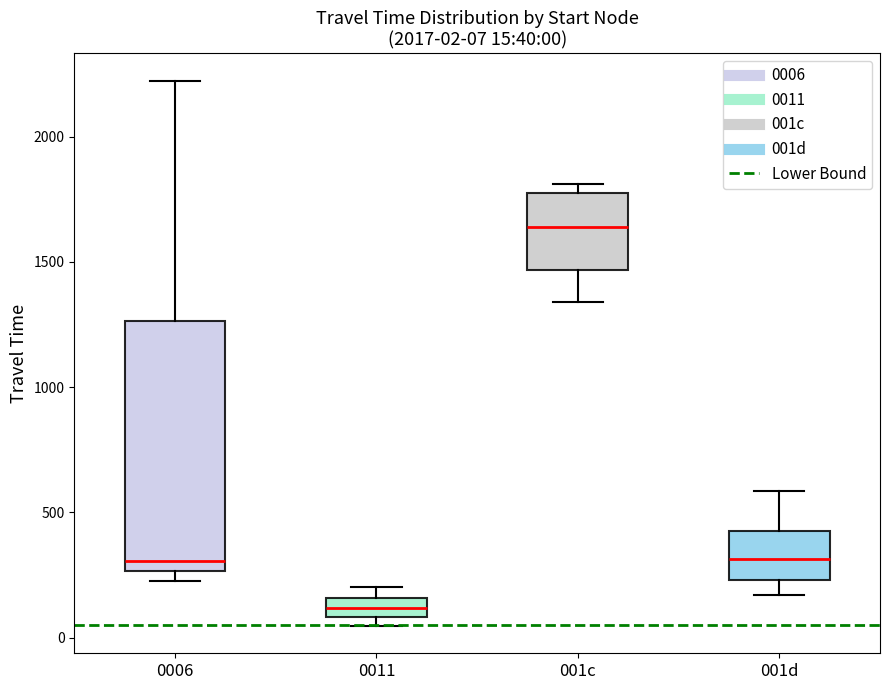

Which box's median line is the highest?

001c